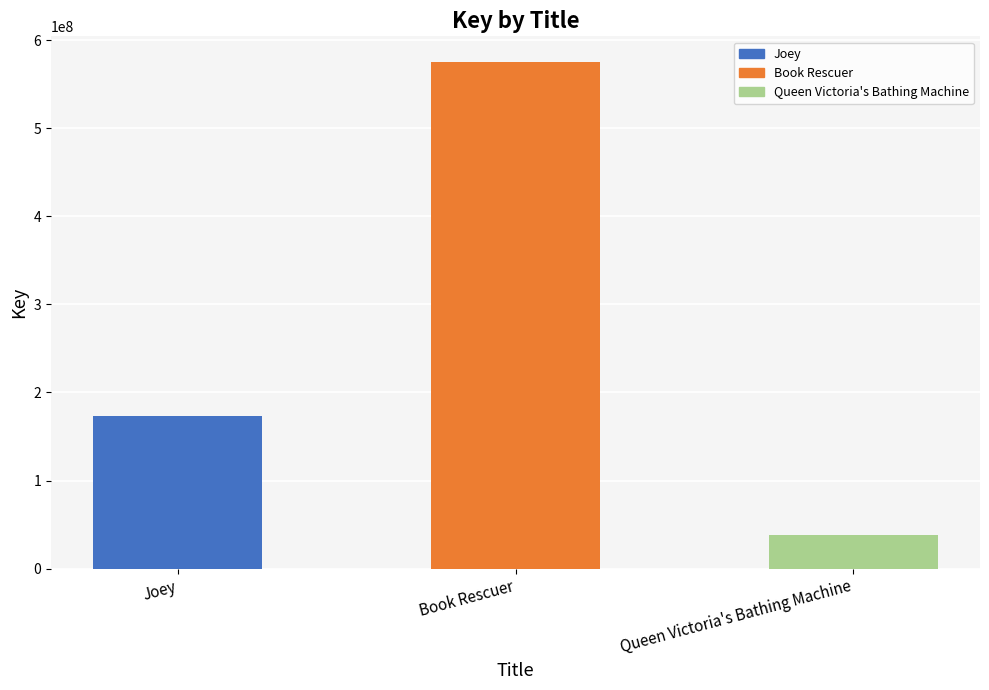

How many values are below 172942565?

1